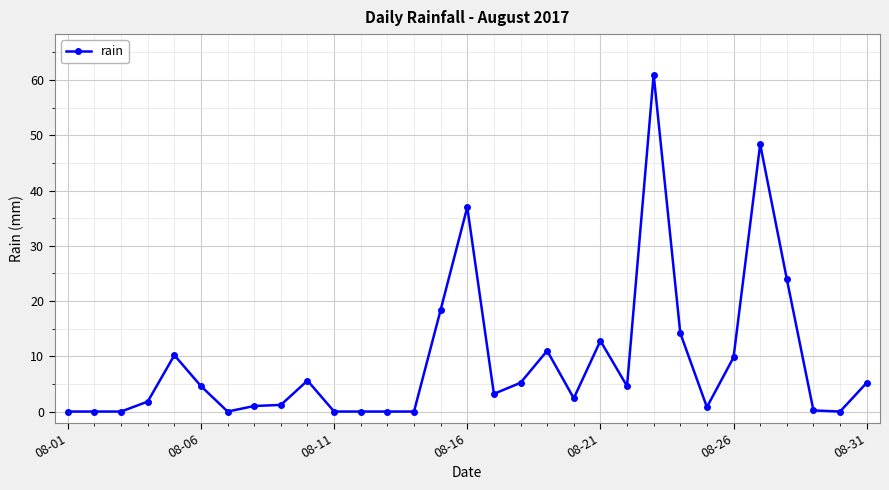

What is the difference between the second highest and second lowest values?

48.4